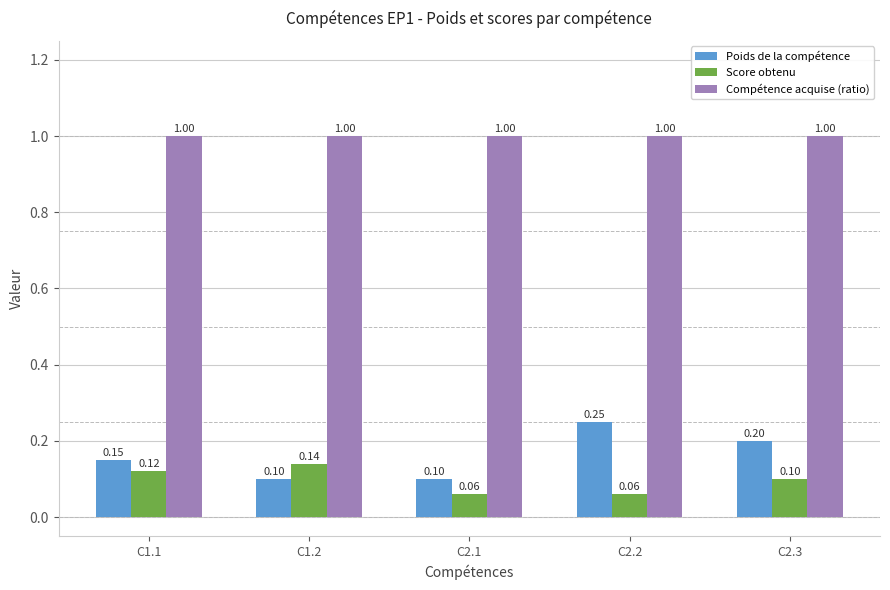

List the series in order of their peak value, highest first.

Compétence acquise (ratio), Poids de la compétence, Score obtenu